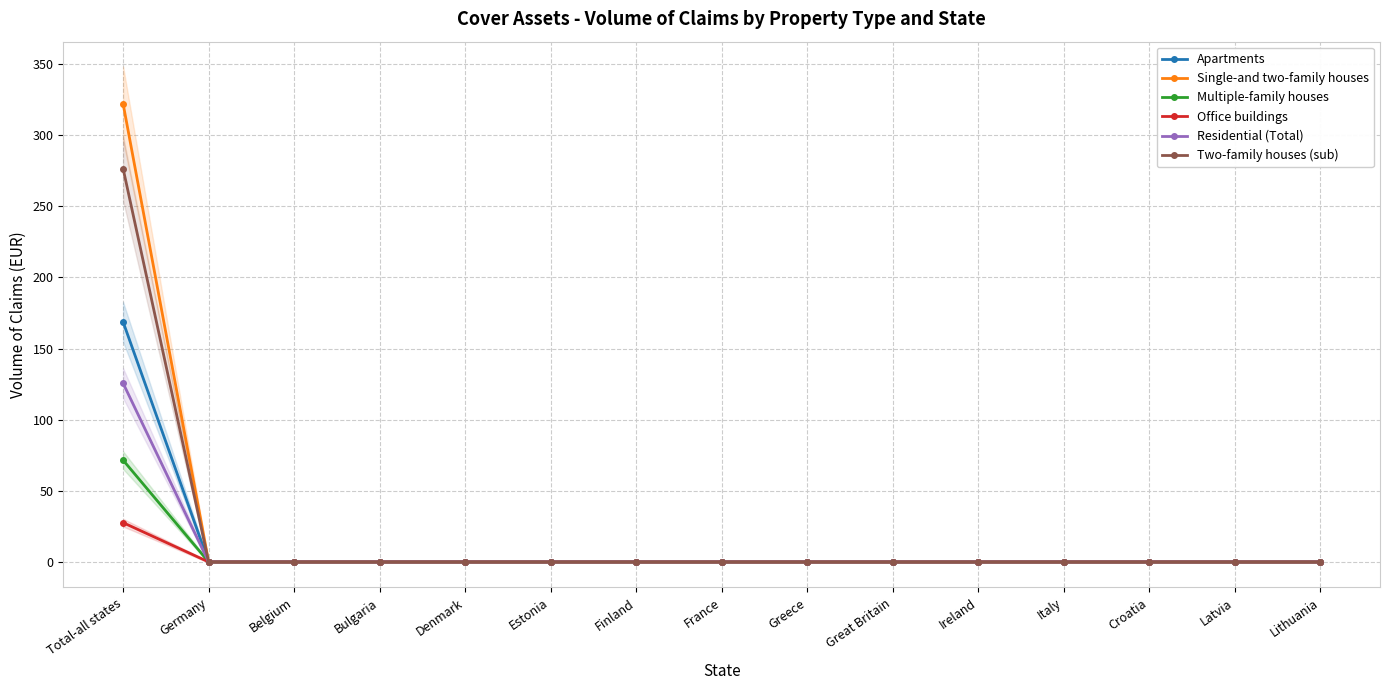

True or false: Residential (Total) has a value of 71.1 at Italy.

False